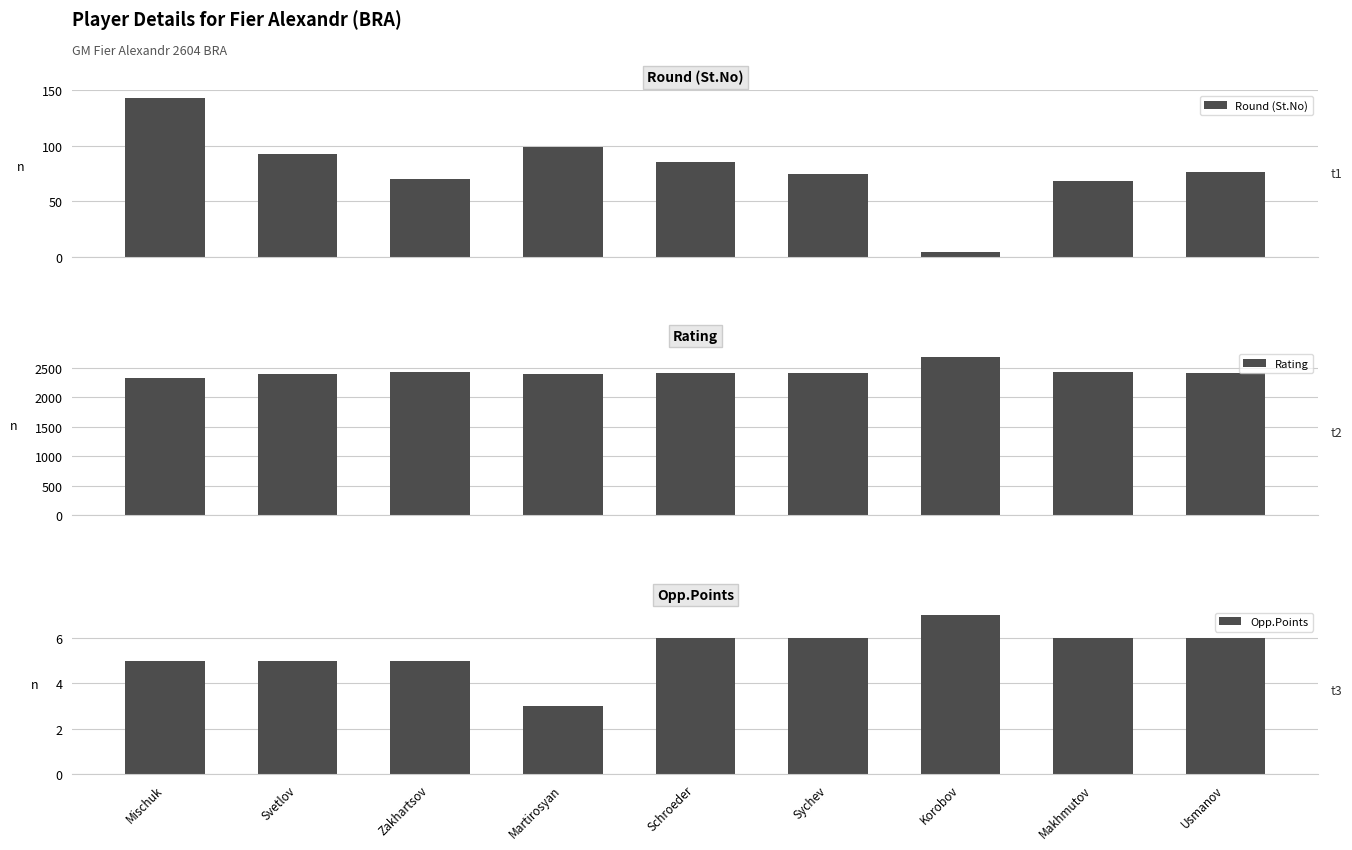

True or false: Opp.Points has a value of 10 at Sychev.

False